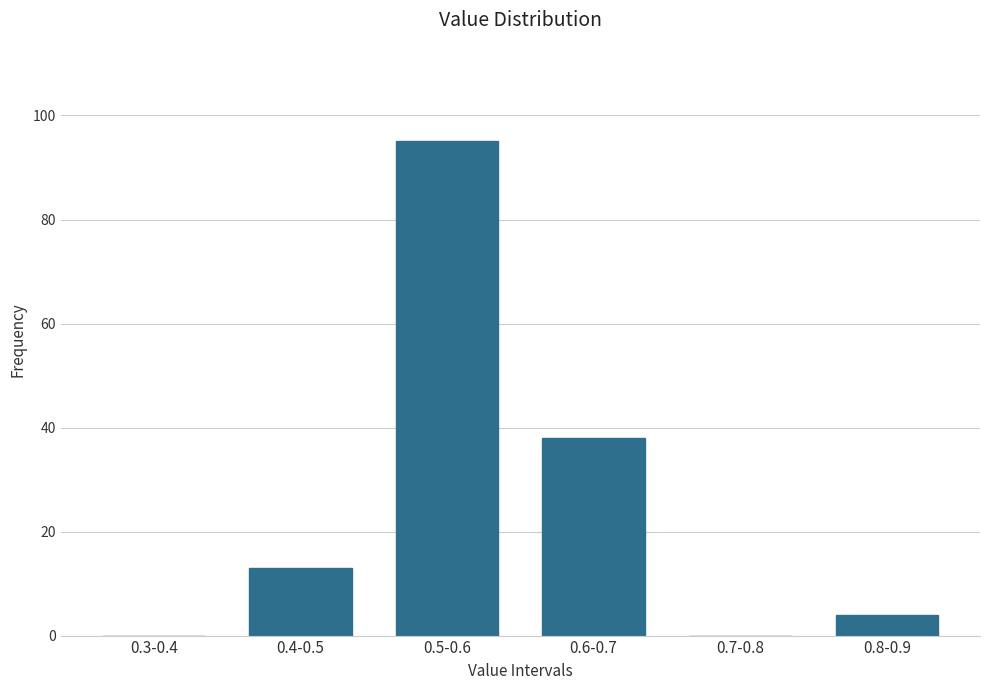

Reading right to left, extract all data points from this chart.

0.8-0.9=4	0.7-0.8=0	0.6-0.7=38	0.5-0.6=95	0.4-0.5=13	0.3-0.4=0